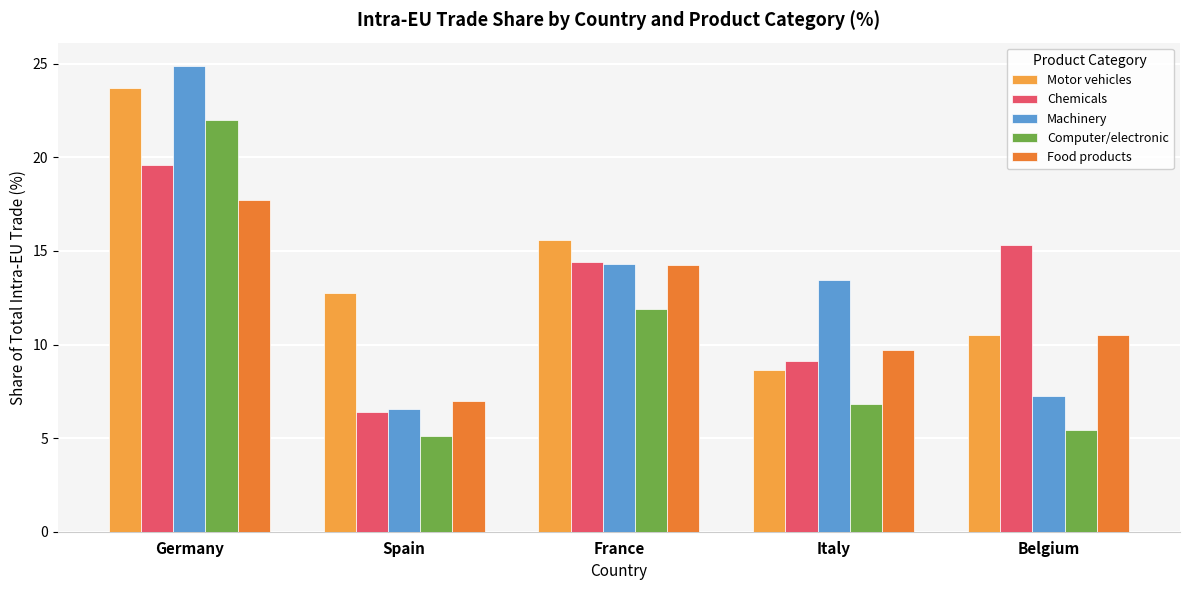

What is the sum of all Motor vehicles values?

71.2